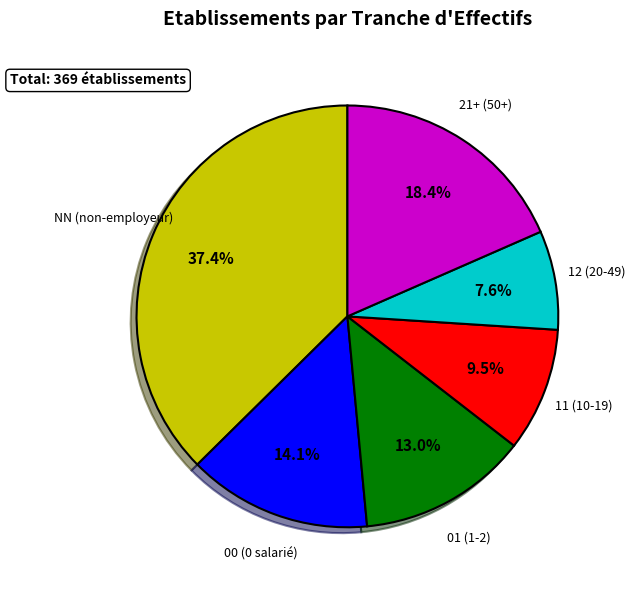

Rank the categories by value from lowest to highest.

12 (20-49), 11 (10-19), 01 (1-2), 00 (0 salarié), 21+ (50+), NN (non-employeur)